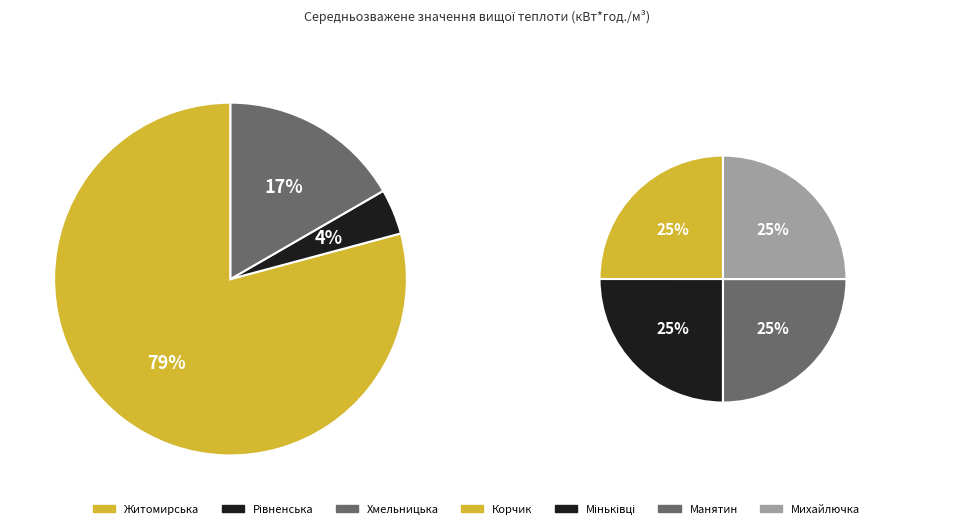

Count the number of slices in the pie.

3